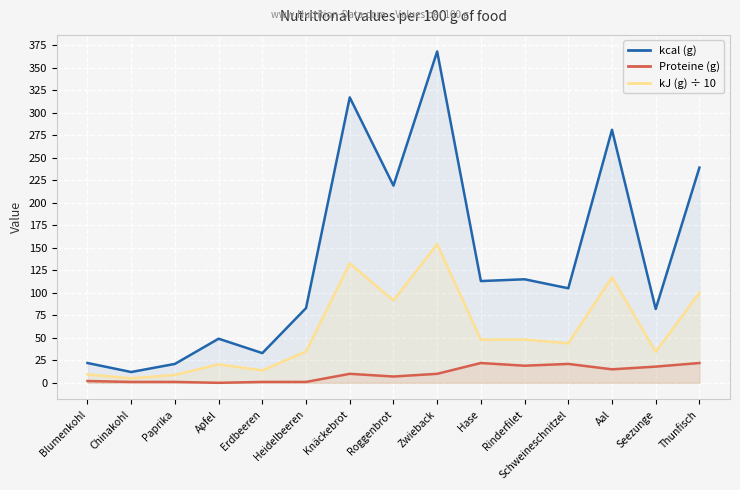

How many data points in kcal (g) are less than 105?

7